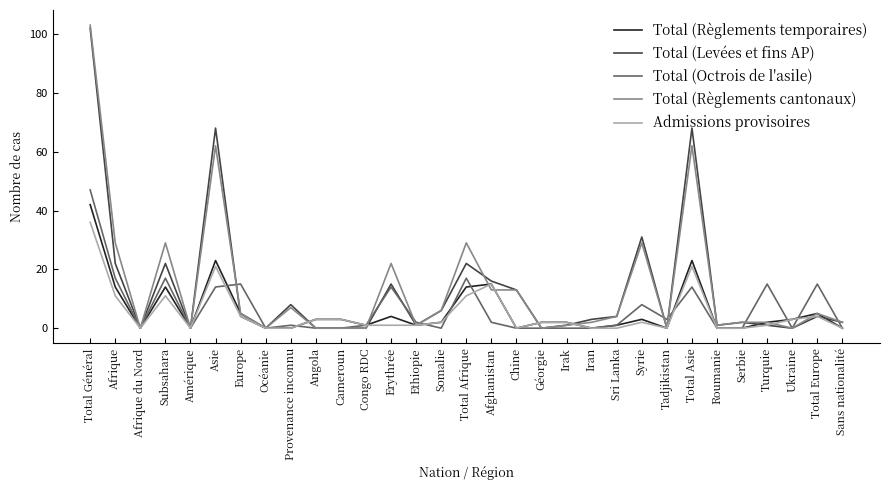

How many lines are shown in the chart?

5